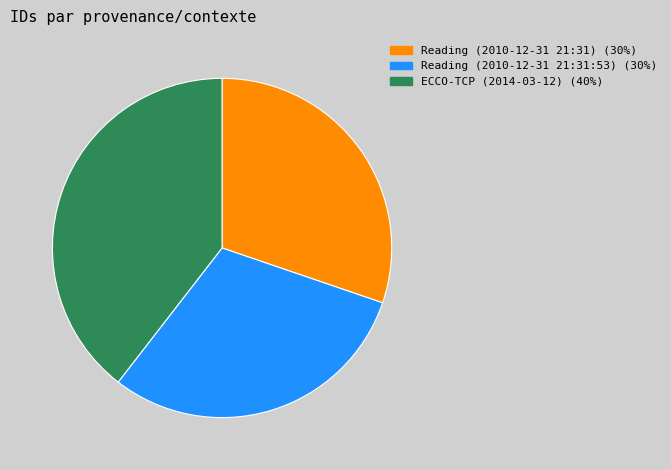

Is there any slice that represents more than half of the pie?

No